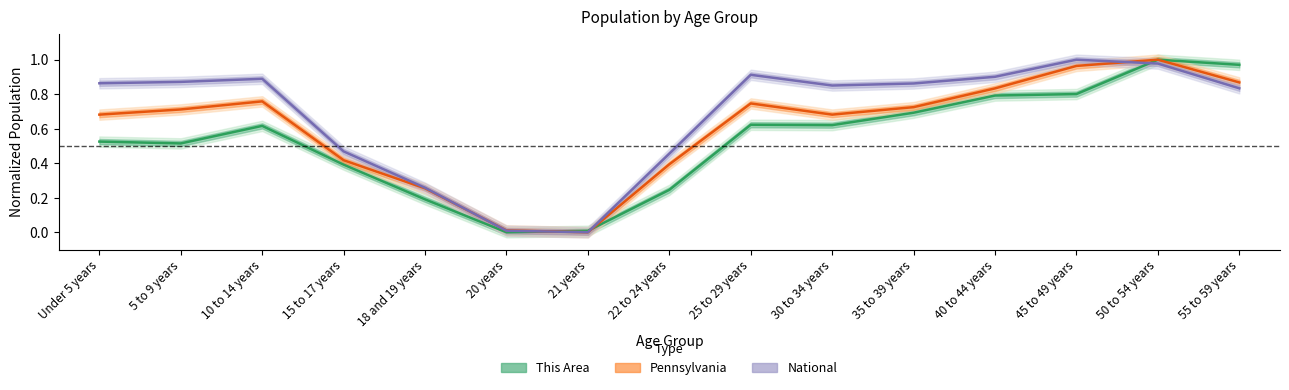

What is the difference between the National values at 18 and 19 years and 5 to 9 years?

0.6